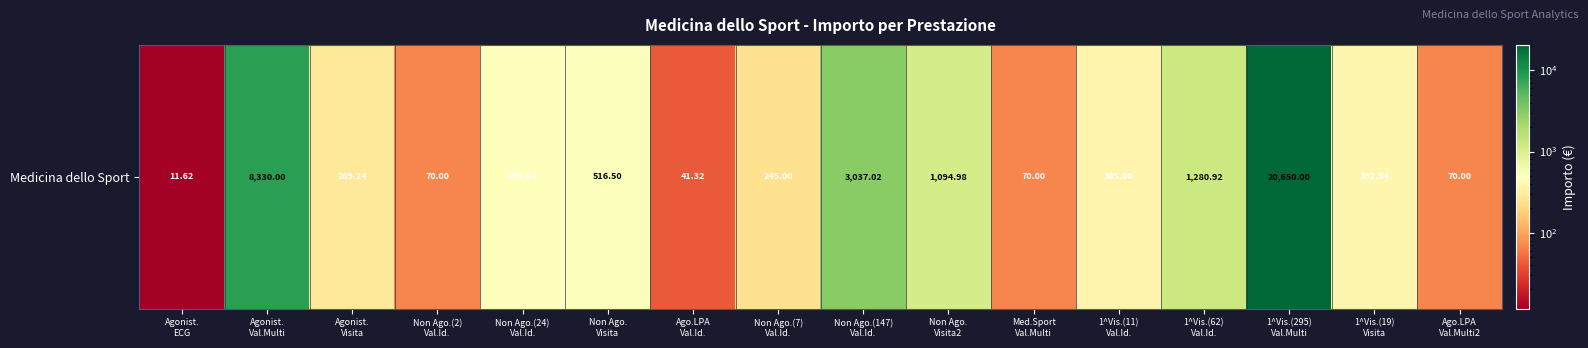

The value at 1^Vis.(11)
Val.Id. is 385.0. True or false?

True